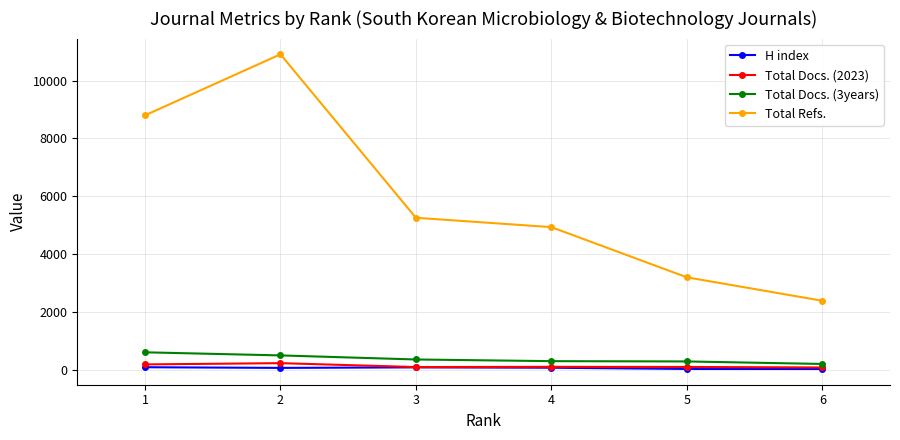

What value does the Total Docs. (3years) series have at 1, to the nearest 10?

600